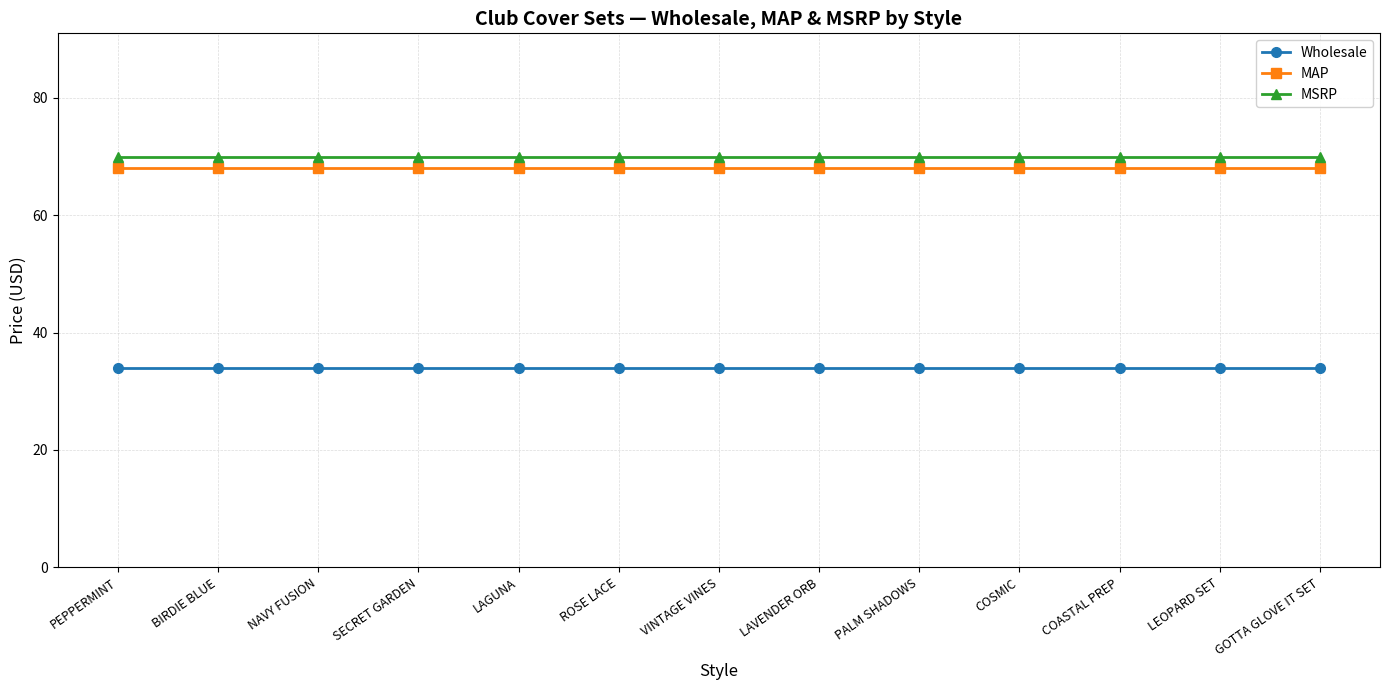

How many data points does each series have?

13